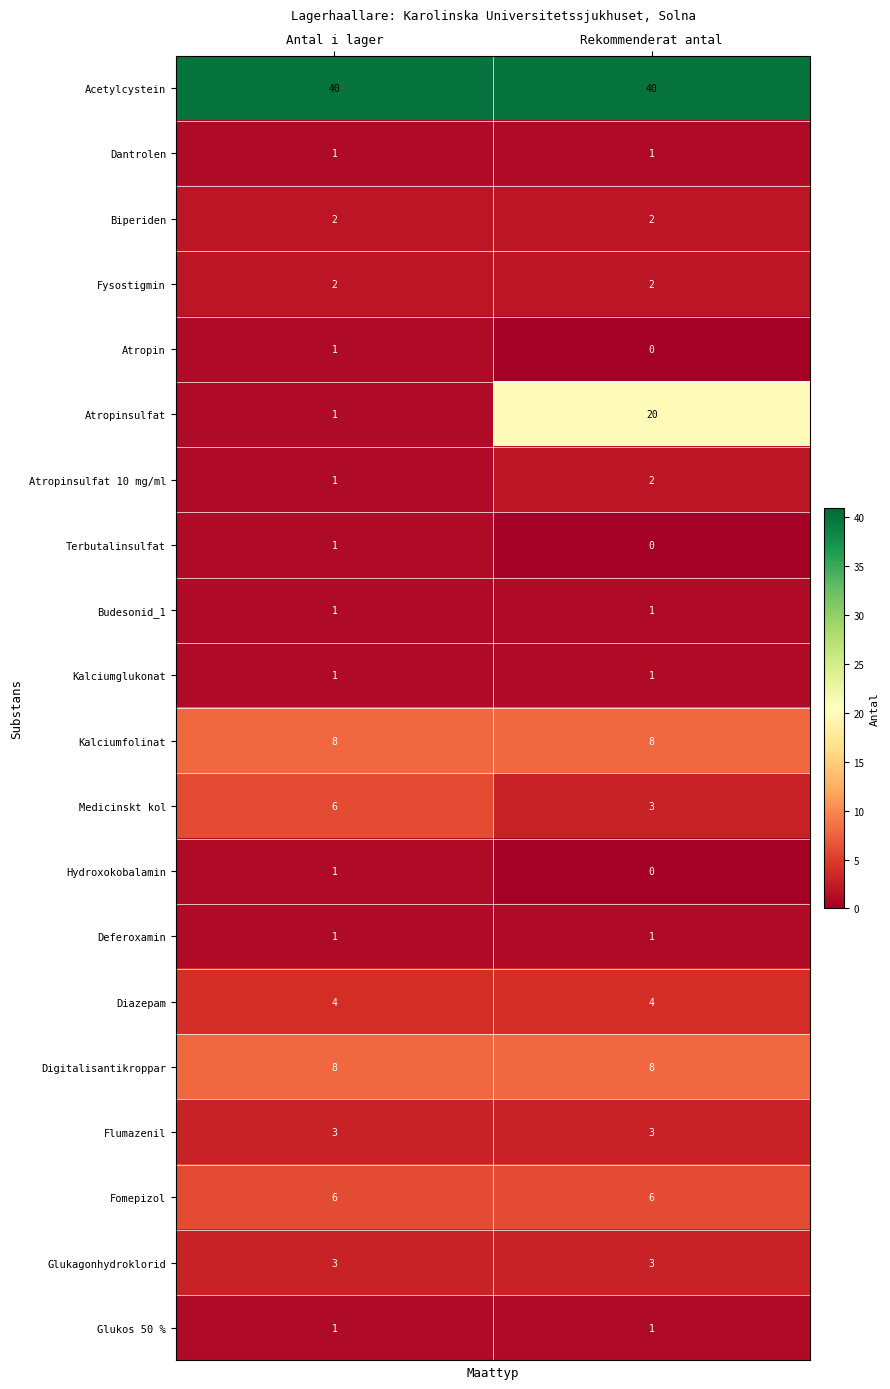

At which category does the chart reach its minimum across all series?

Rekommenderat antal